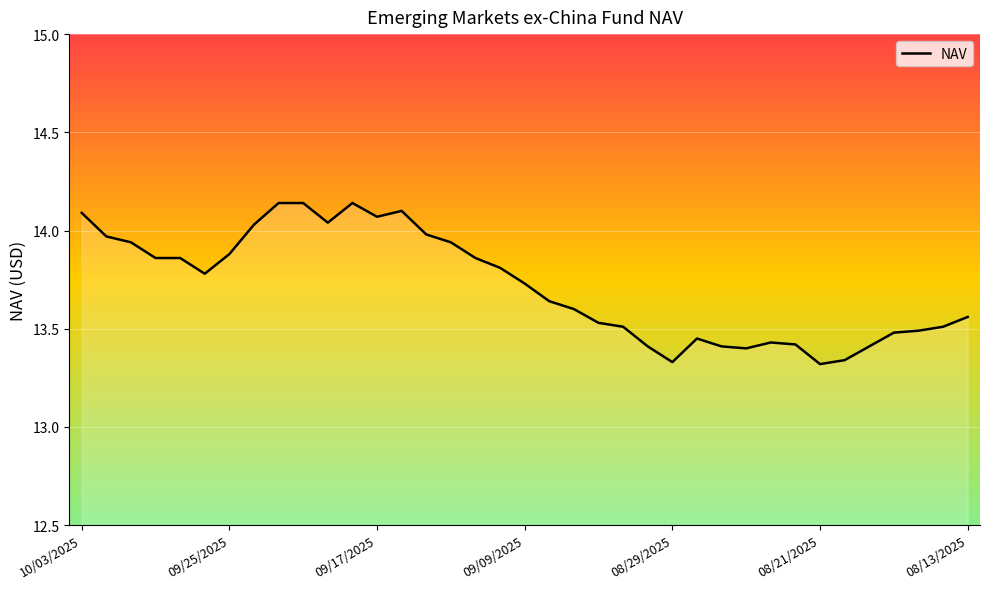

What is the difference between the maximum and minimum values?

0.8